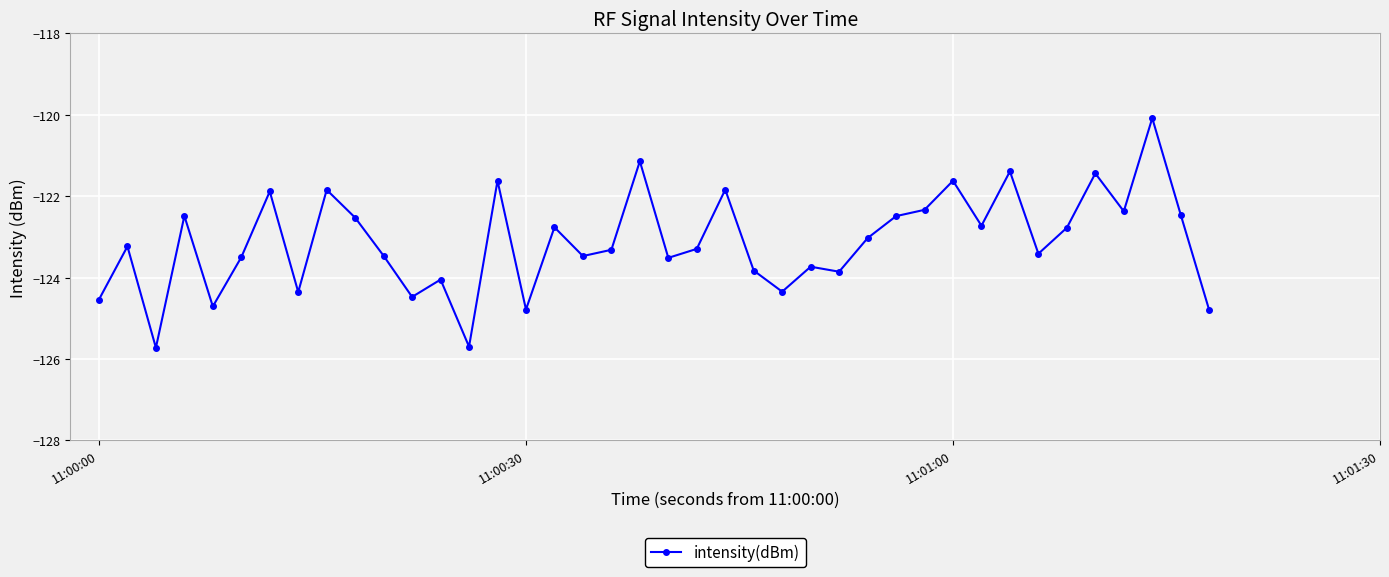

Count the number of data series in this chart.

1